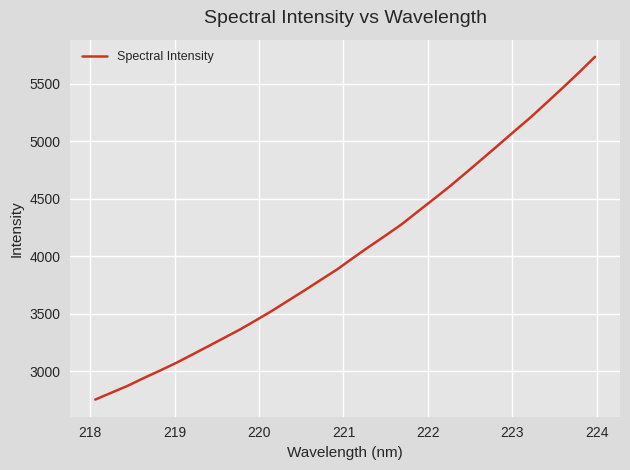

What is the minimum value shown in the chart?

2752.2